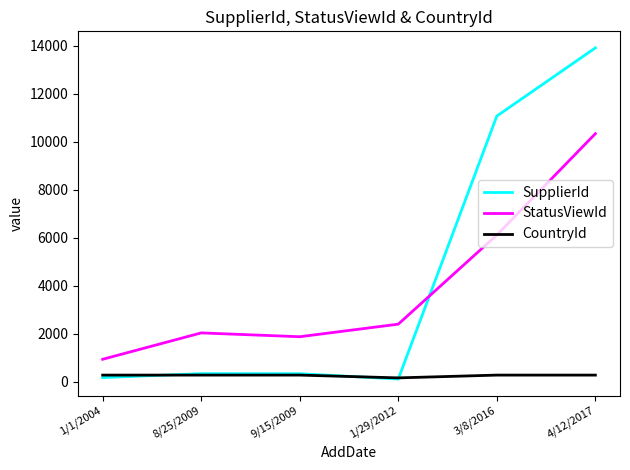

List the series in order of their peak value, highest first.

SupplierId, StatusViewId, CountryId